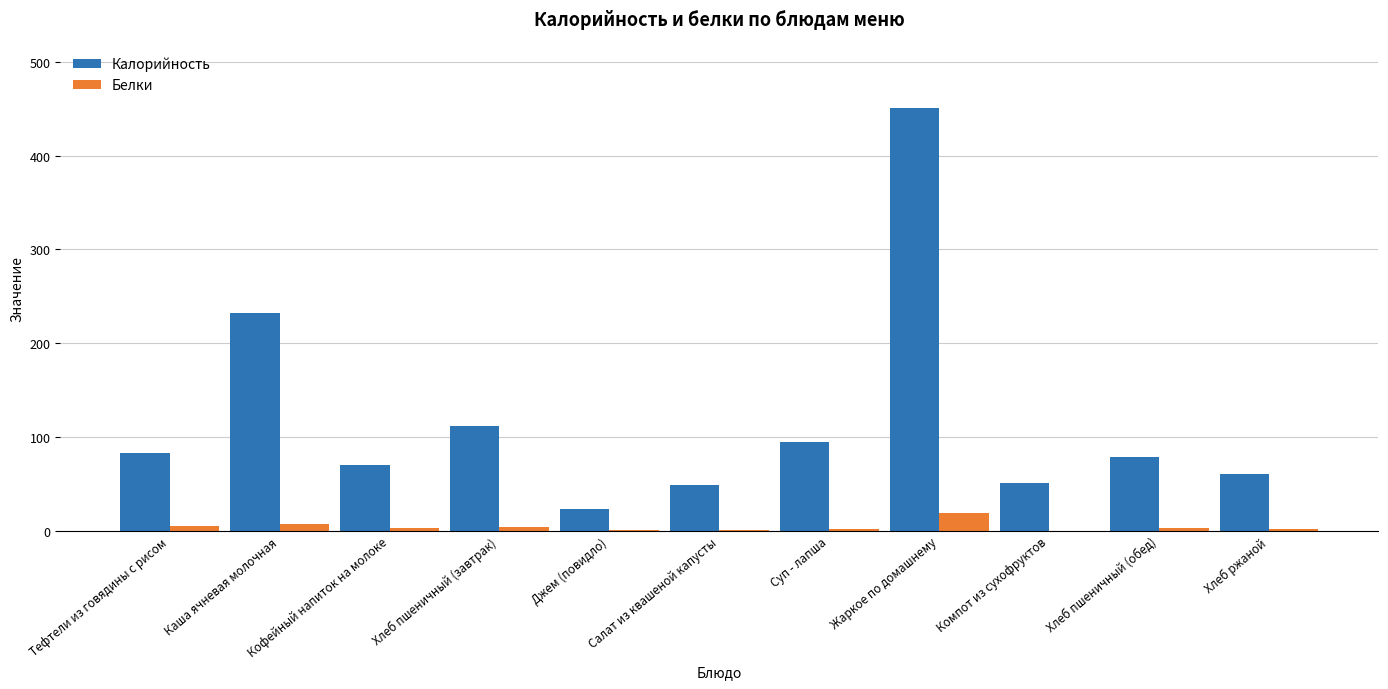

How many values in the Калорийность series exceed 78?

6